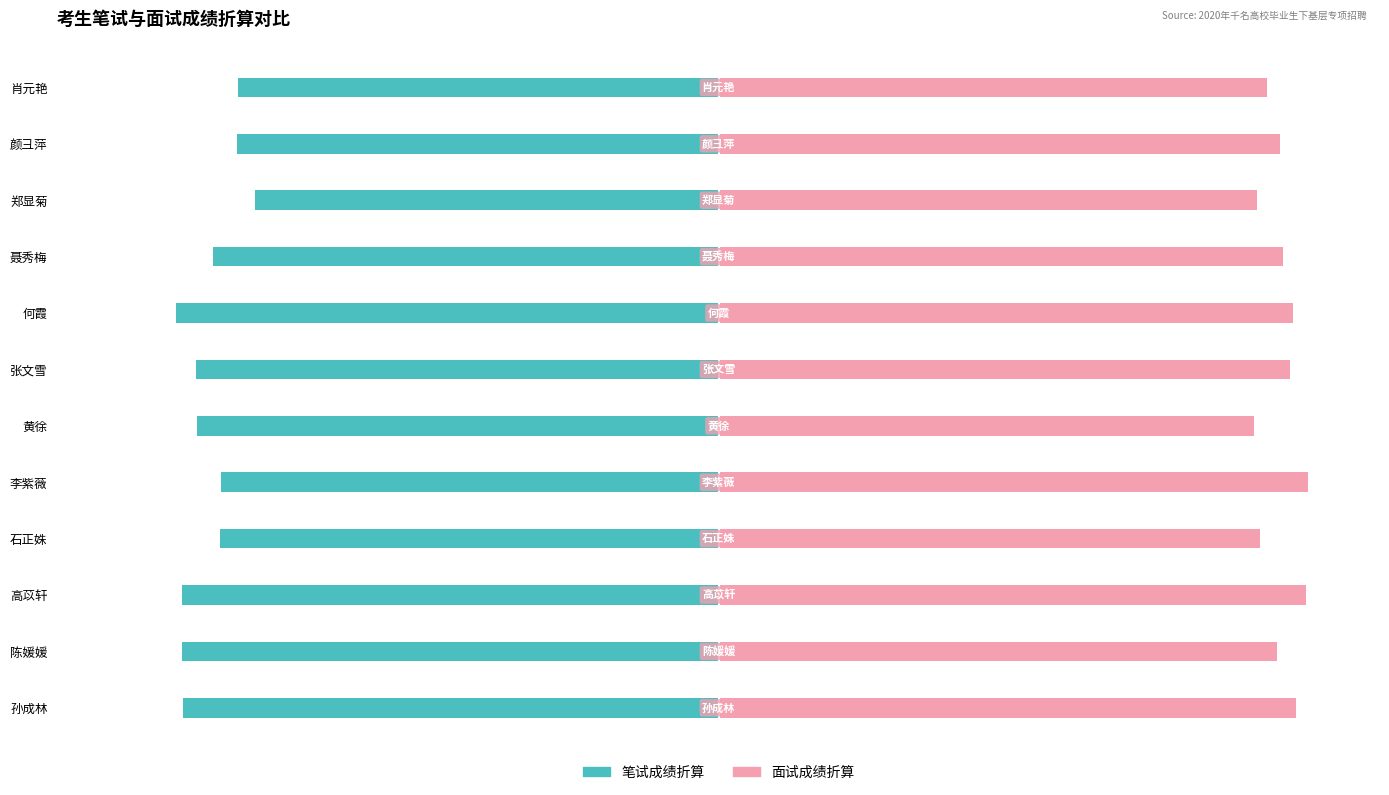

Which series has the widest spread of values?

笔试成绩折算